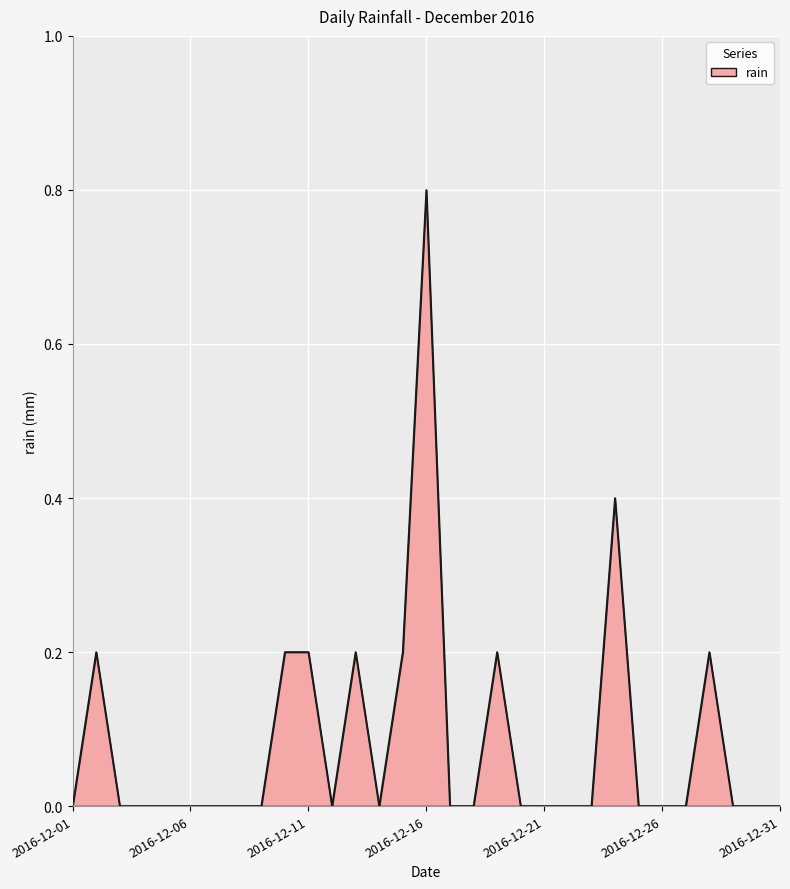

What is the maximum value shown in the chart?

0.8